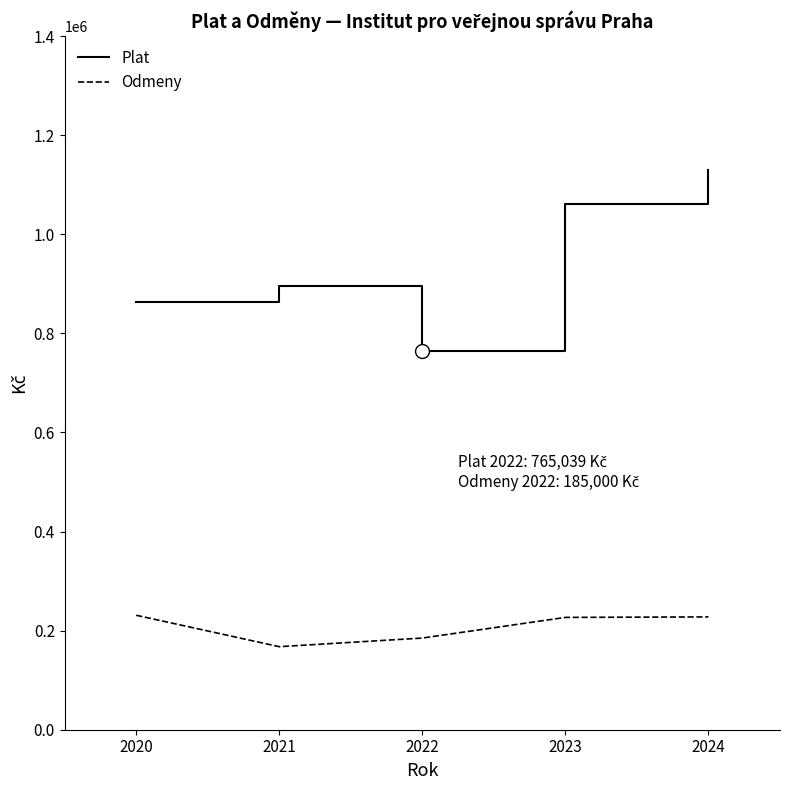

At 2020, list the series in order from smallest to largest.

Odmeny, Plat